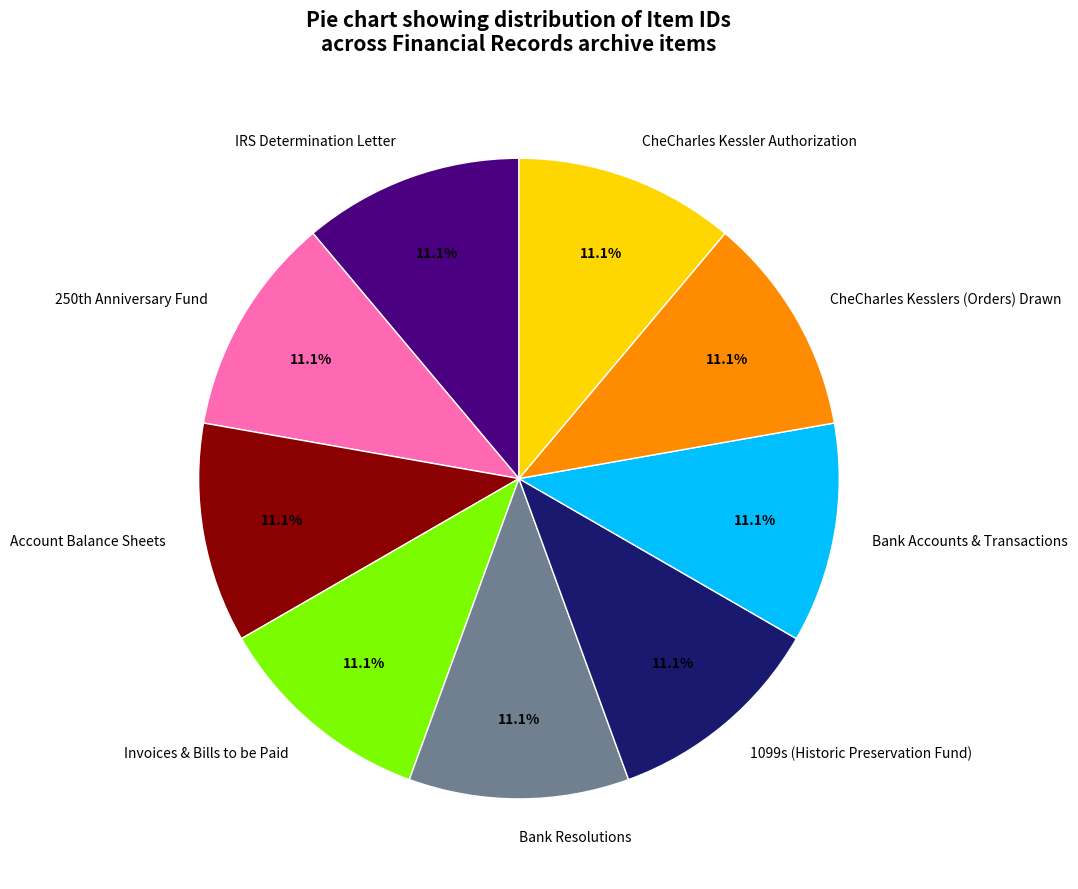

Does Invoices & Bills to be Paid represent more than half of the total?

No